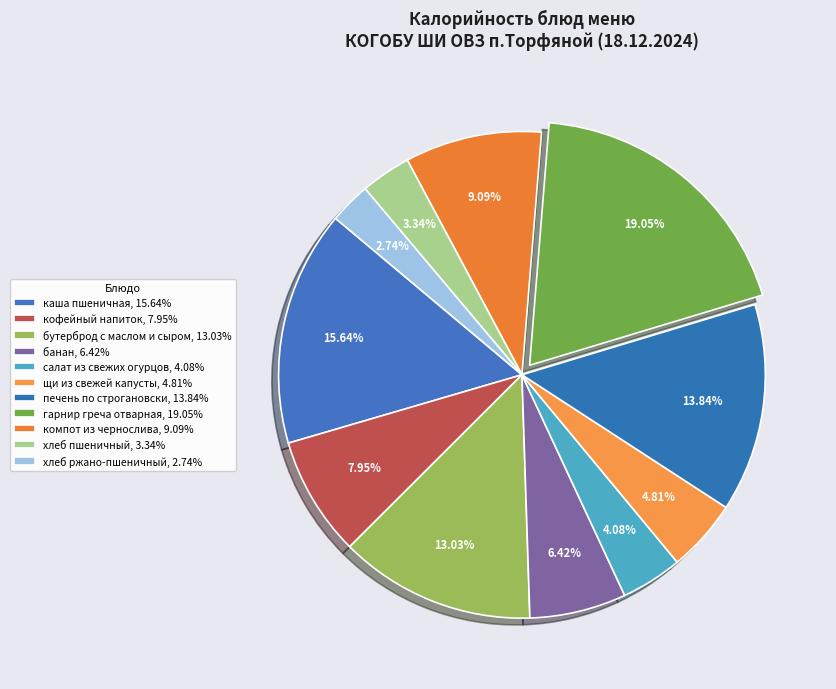

What percentage is NOT represented by кофейный напиток?

92.0%